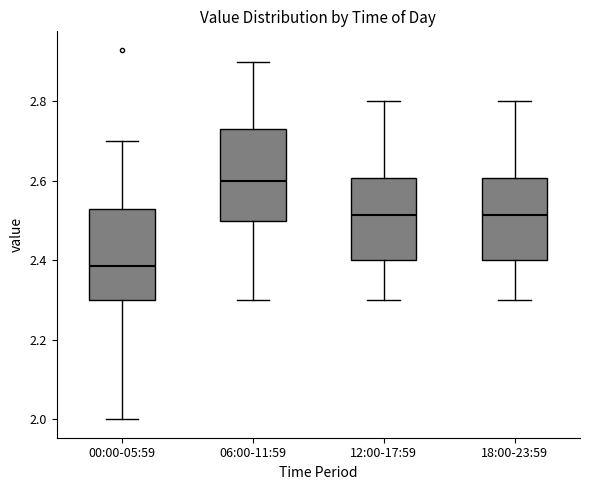

Which box's median line is the lowest?

00:00-05:59